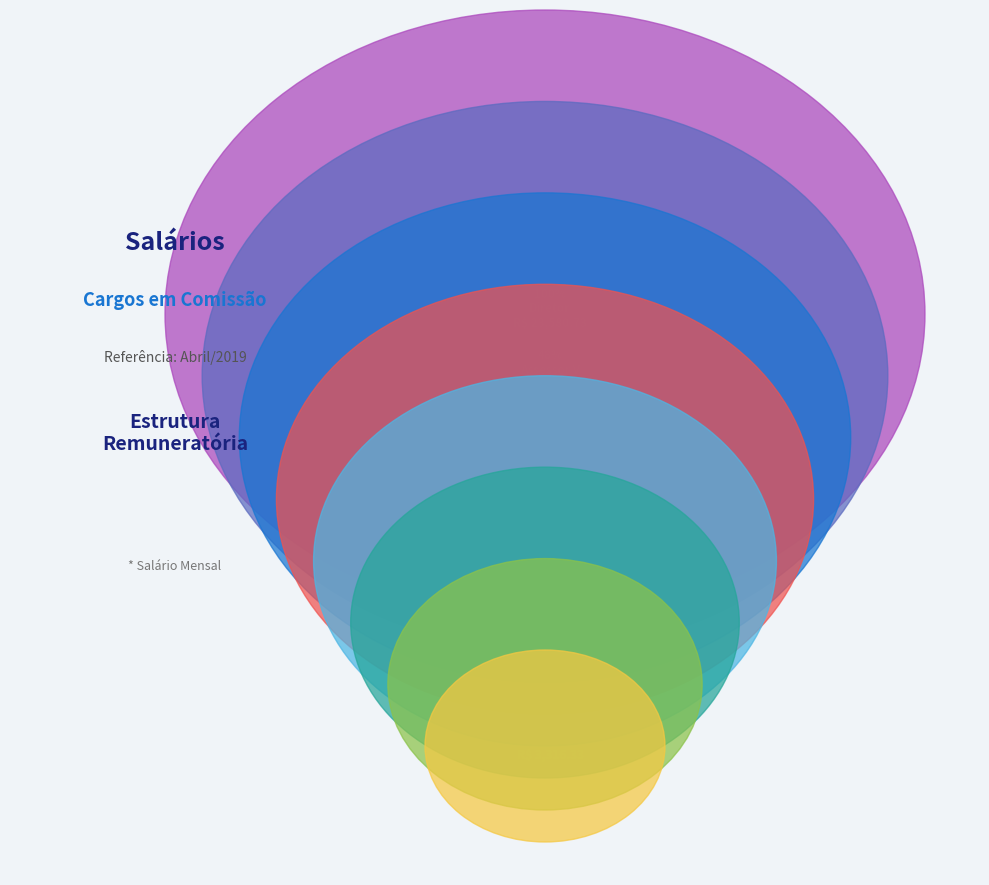

To the nearest percent, what is the difference between the largest and smallest slice percentages?

28%